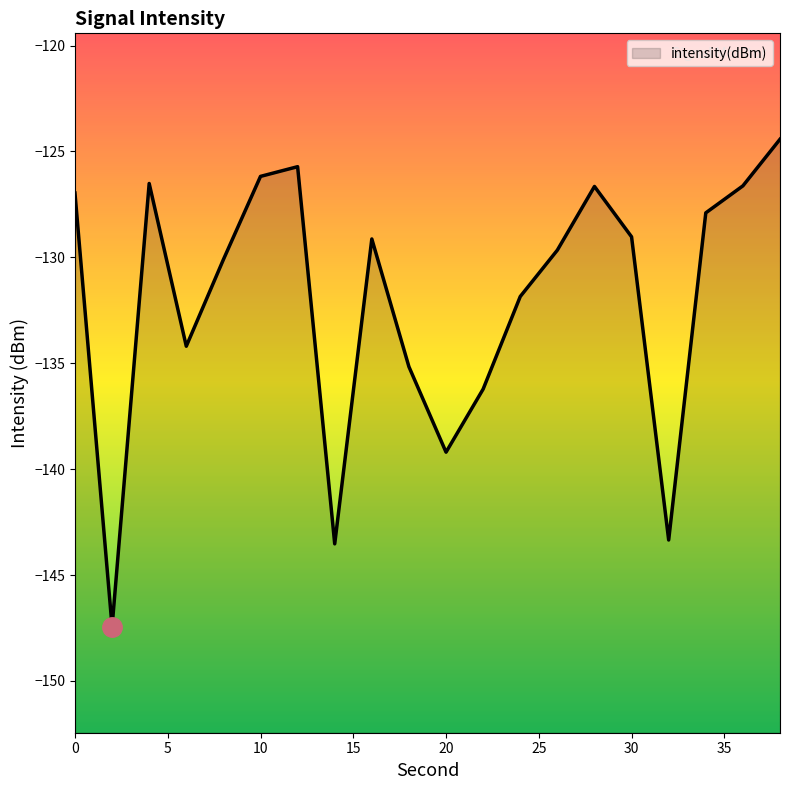

What is the difference between the maximum and minimum values?

23.0